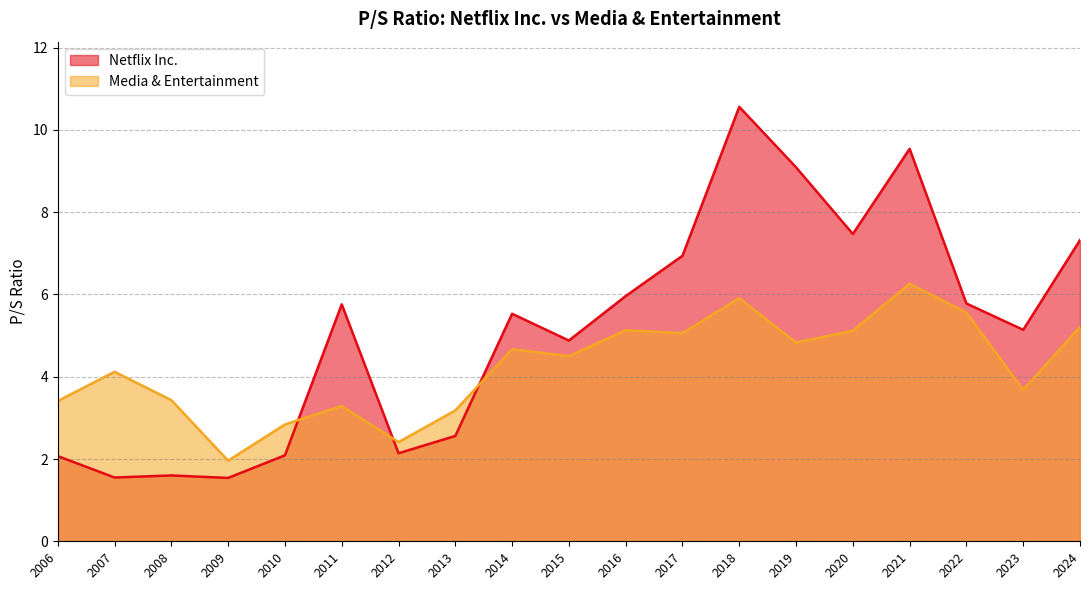

Where do Media & Entertainment and Netflix Inc. first cross each other?

2010 and 2011